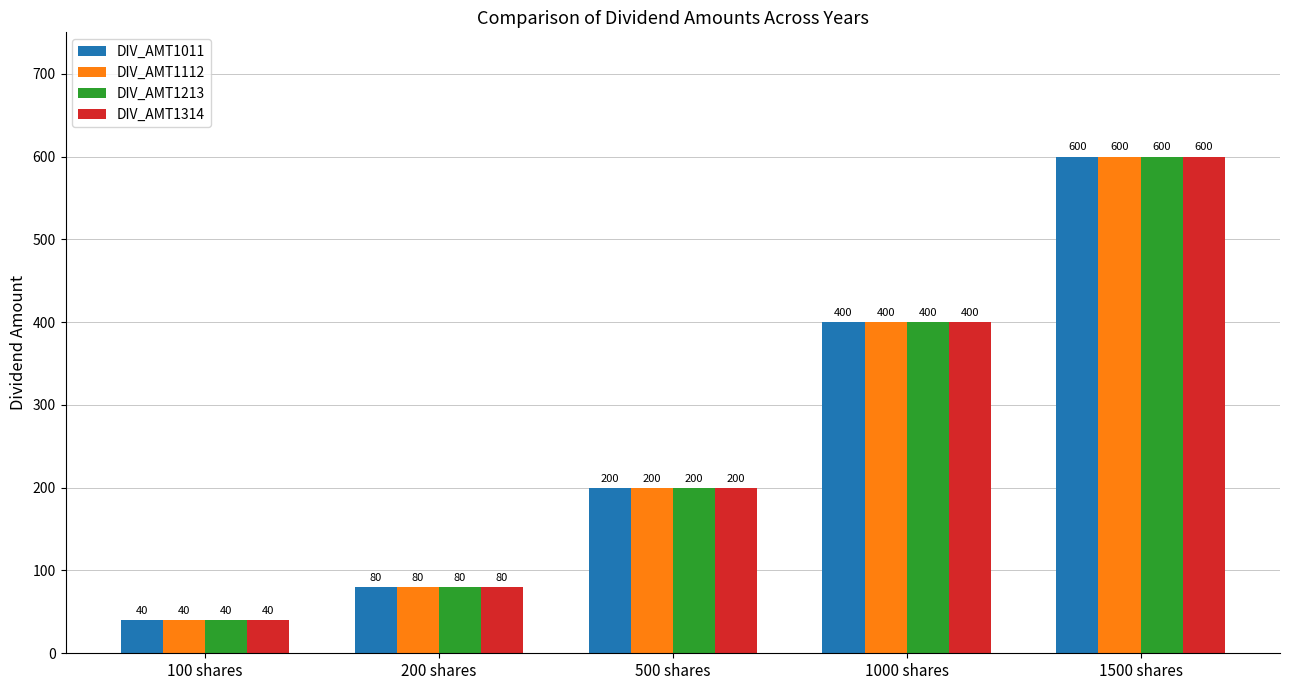

The value of DIV_AMT1213 at 100 shares is 40. True or false?

True